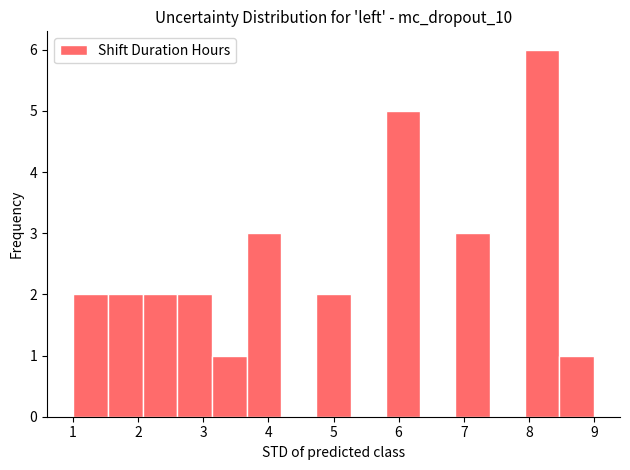

Reading left to right, transcribe this chart: for each bar, give the range it covers on the x-axis and its height. Neither the bar edges nor the heights are printed on the chart, so give them approximately, as read against the axes.

1.0 to 1.5: 2
1.5 to 2.1: 2
2.1 to 2.6: 2
2.6 to 3.1: 2
3.1 to 3.7: 1
3.7 to 4.2: 3
4.2 to 4.7: 0
4.7 to 5.3: 2
5.3 to 5.8: 0
5.8 to 6.3: 5
6.3 to 6.9: 0
6.9 to 7.4: 3
7.4 to 7.9: 0
7.9 to 8.5: 6
8.5 to 9.0: 1